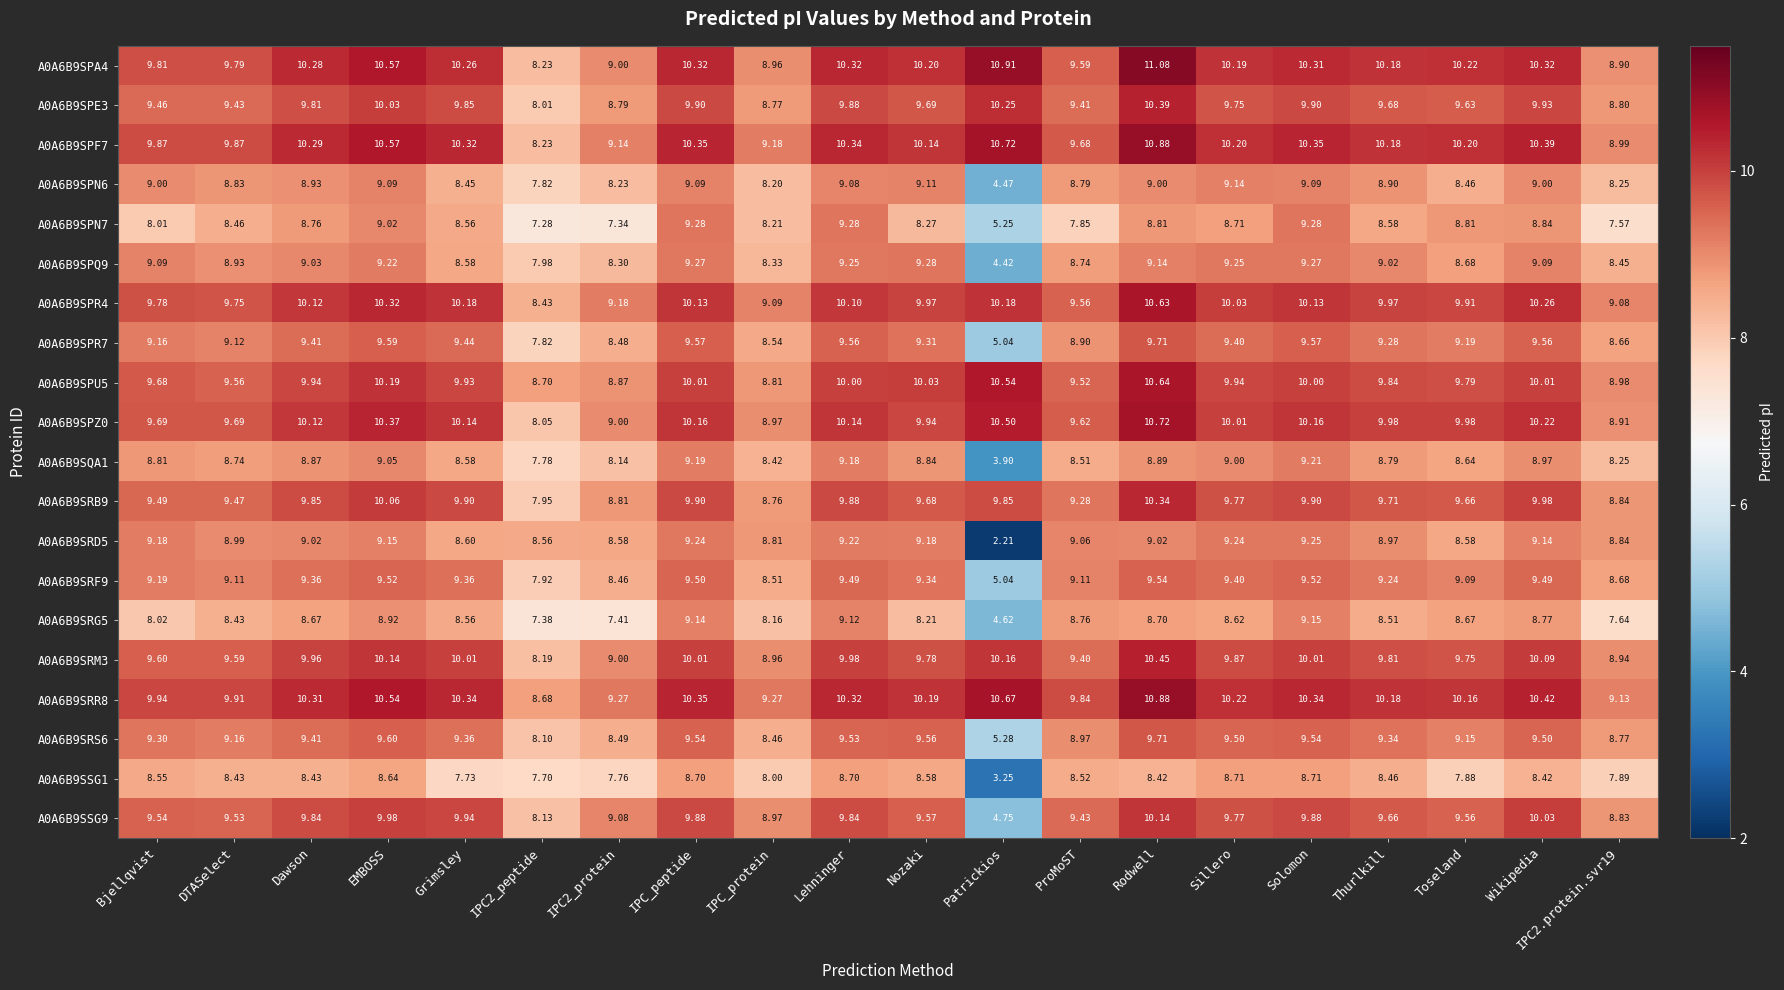

Is the value of A0A6B9SPN6 at Rodwell greater than the value of A0A6B9SPR4 at Solomon?

No